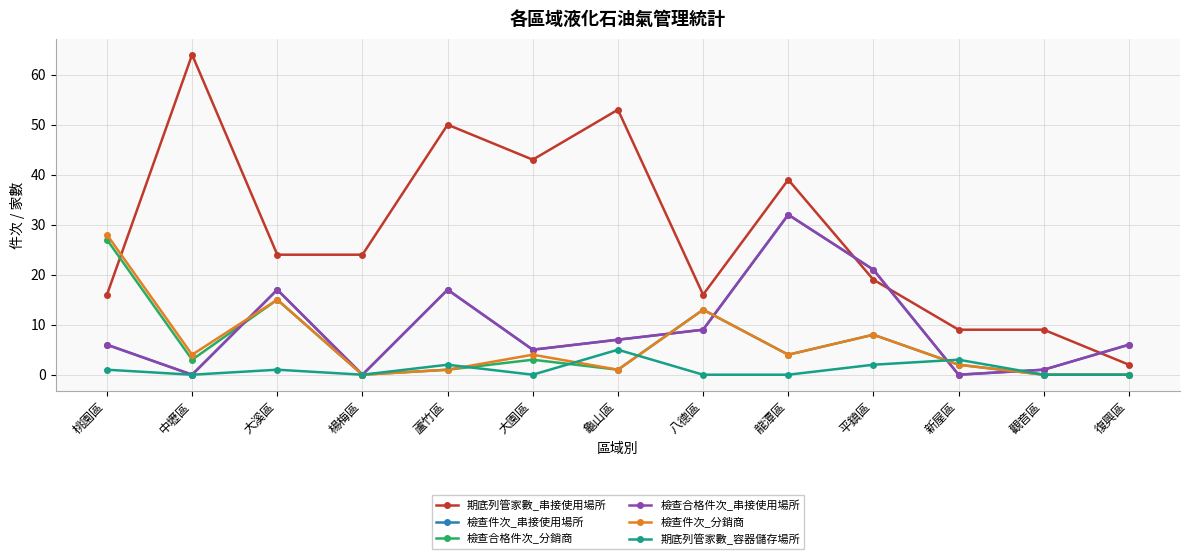

What is the total value across all series at 桃園區?

84